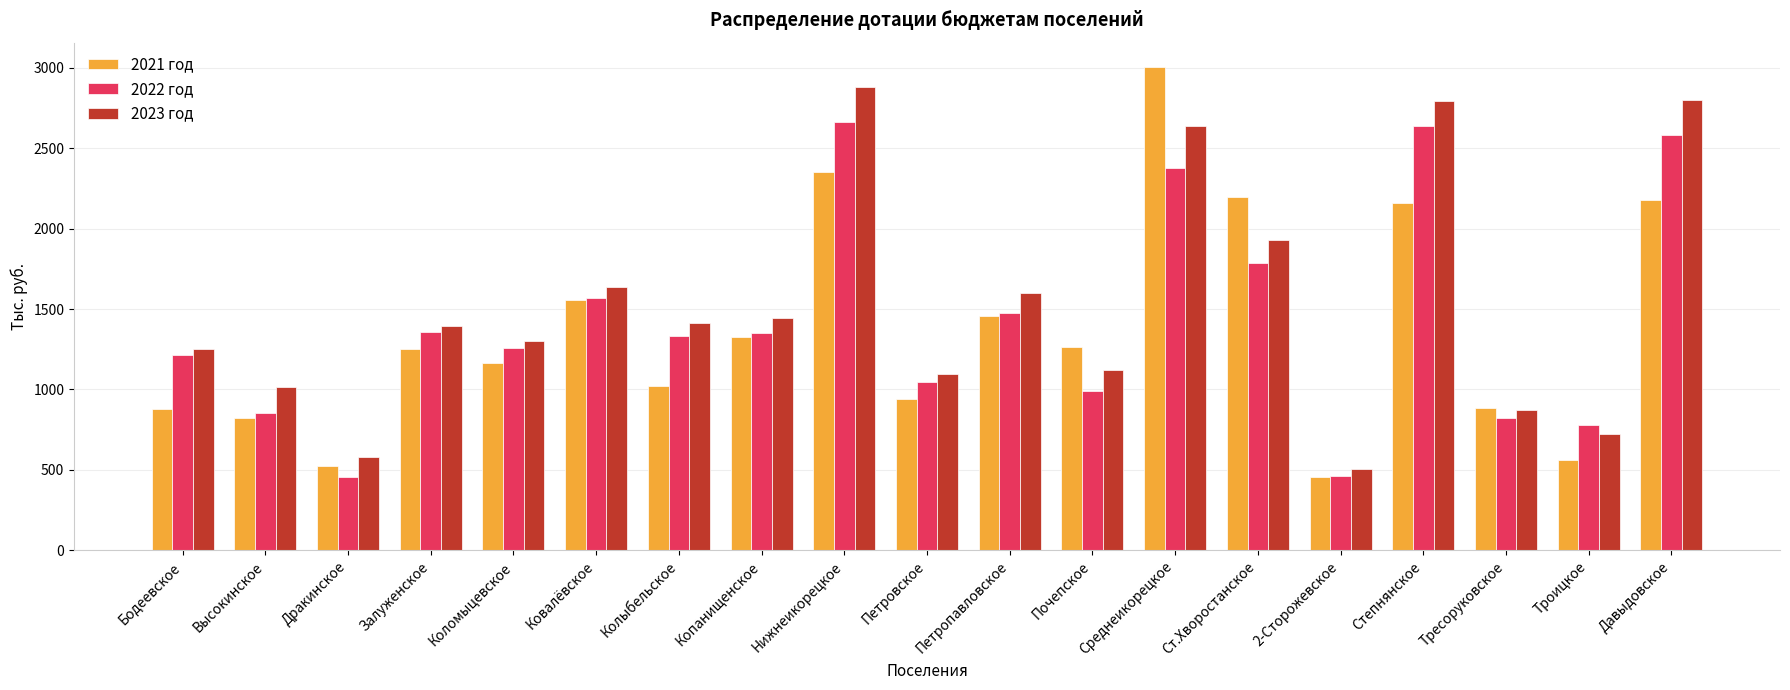

What is the label of the 10th bar from the left?

Петровское